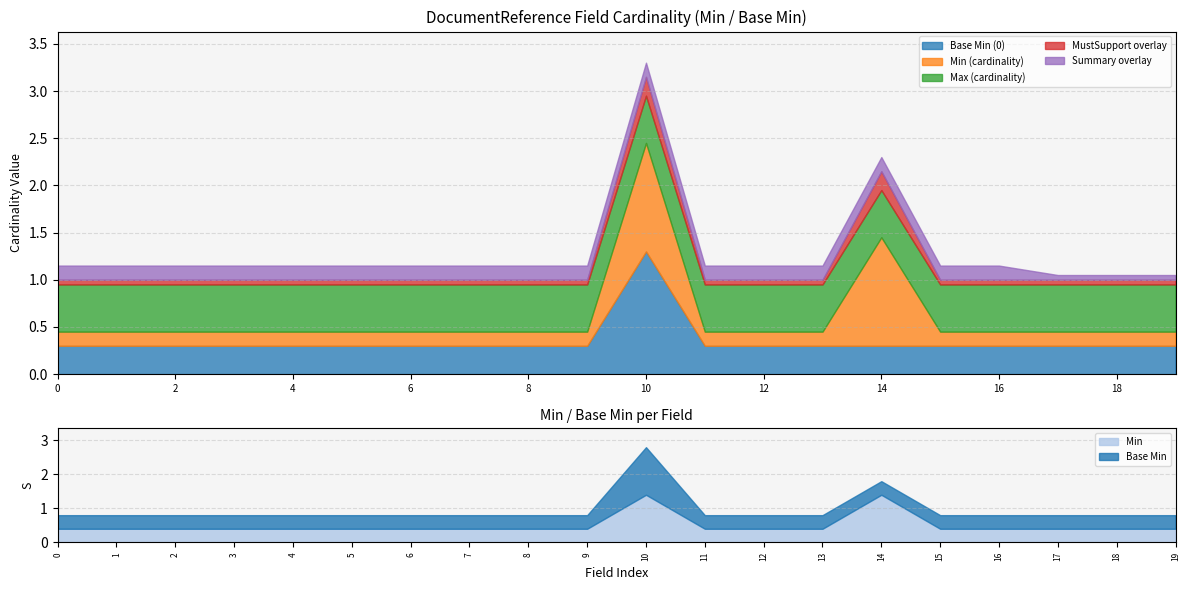

True or false: Min=1, Base Min=1 has a value of 1 at DocumentReference.id.

False